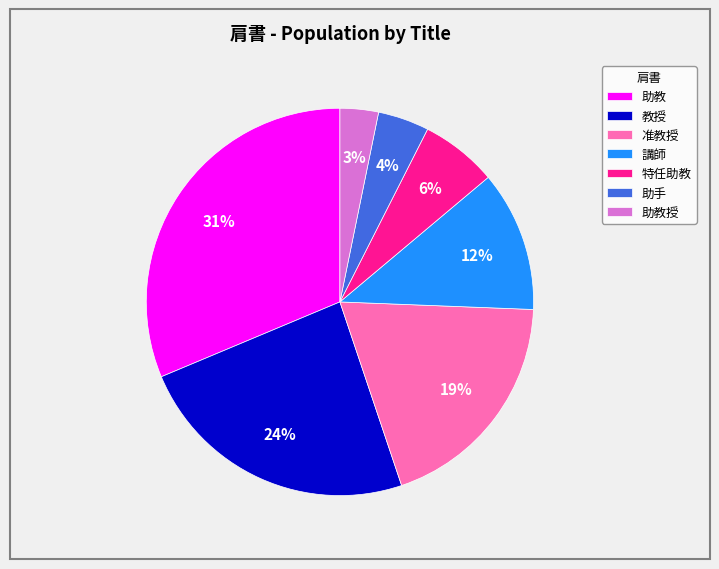

Is 准教授 the majority of the pie?

No